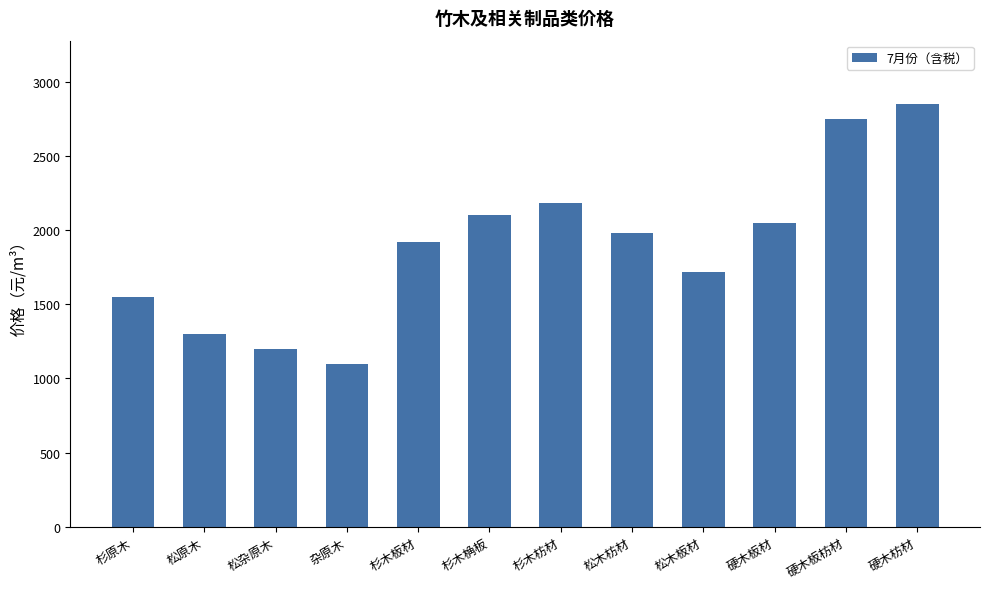

What is the label of the 7th bar from the right?

杉木桷板